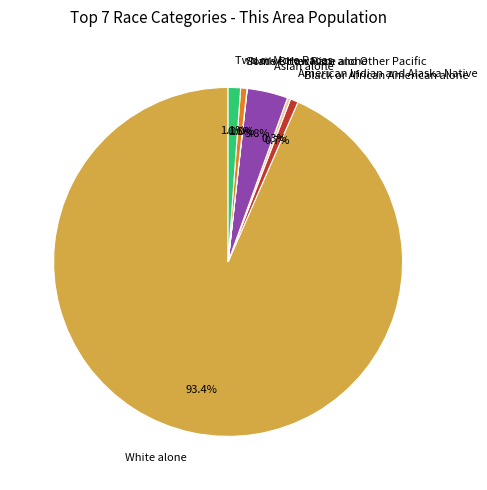

What is the majority slice?

White alone